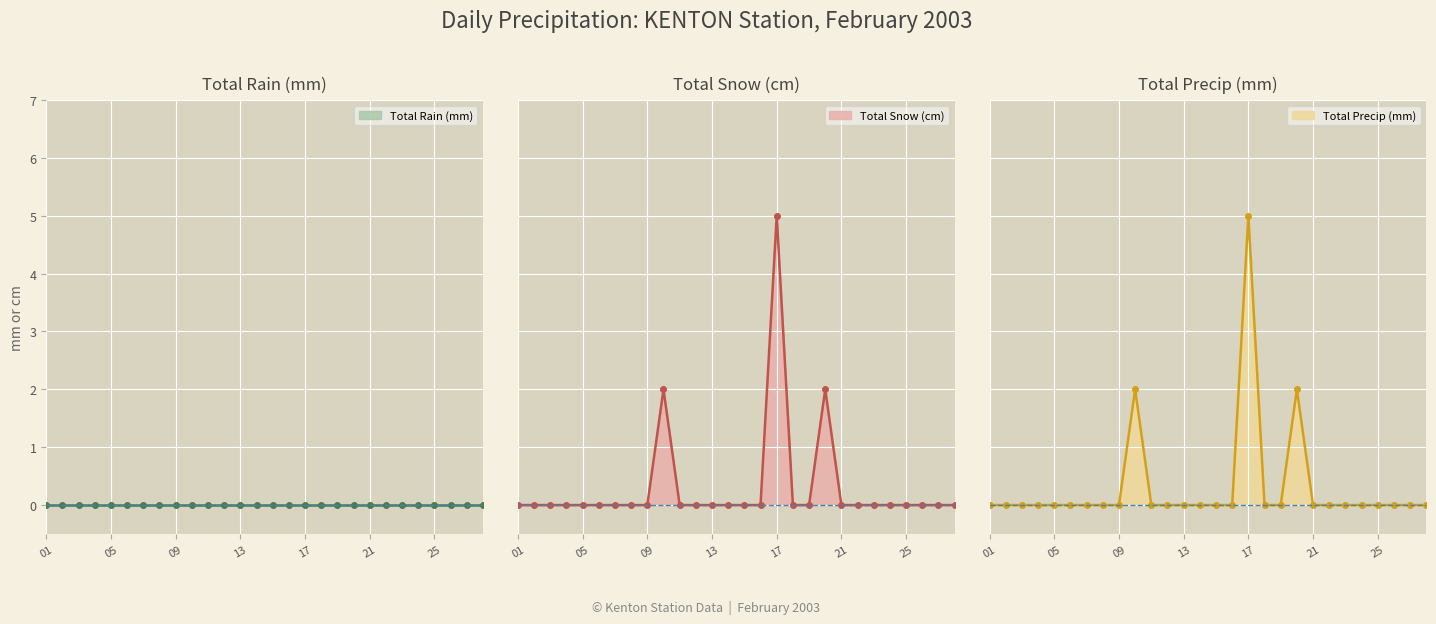

Which category has the highest value across all series?

17